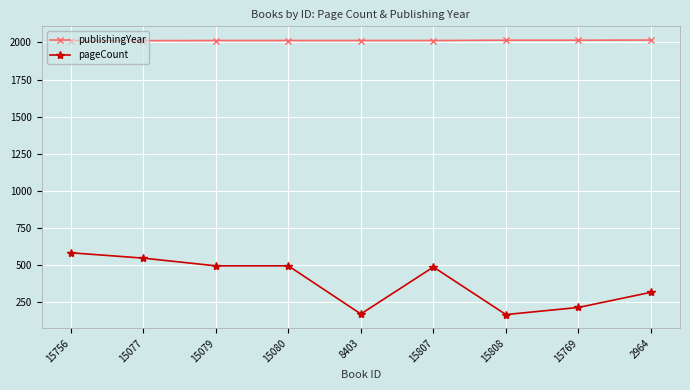

The value of pageCount at 15080 is 680. True or false?

False